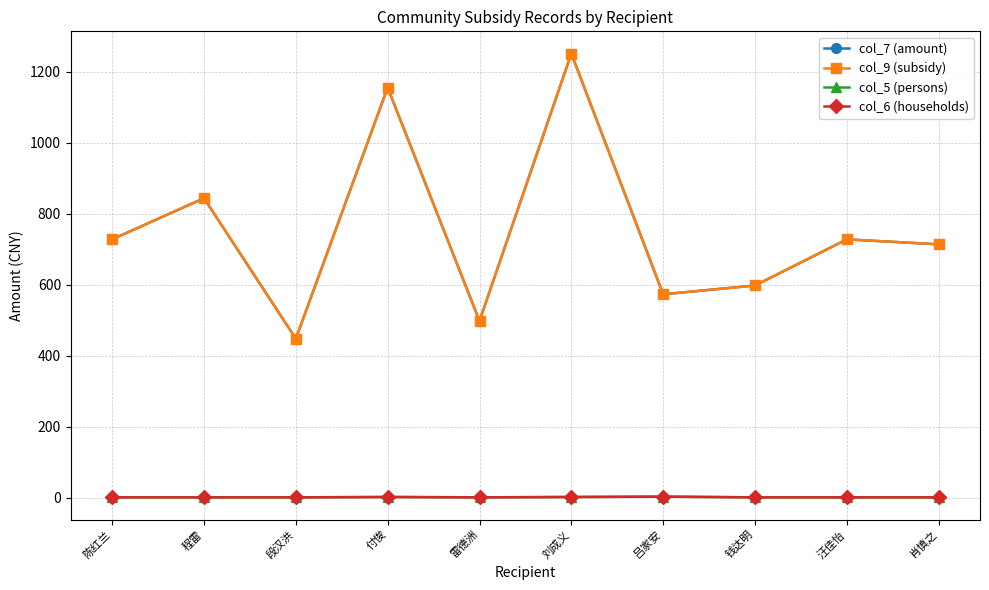

True or false: col_7 (amount) and col_5 (persons) cross at least once.

False